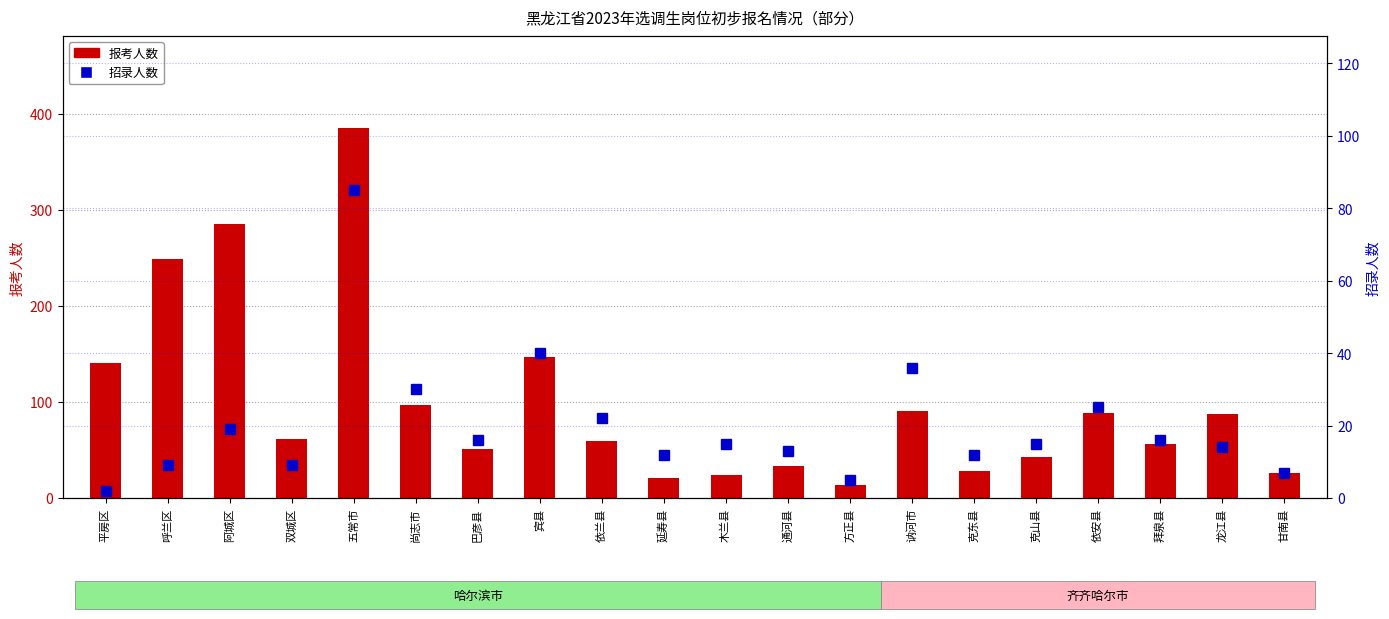

List the series in order of their peak value, highest first.

报考人数, 招录人数